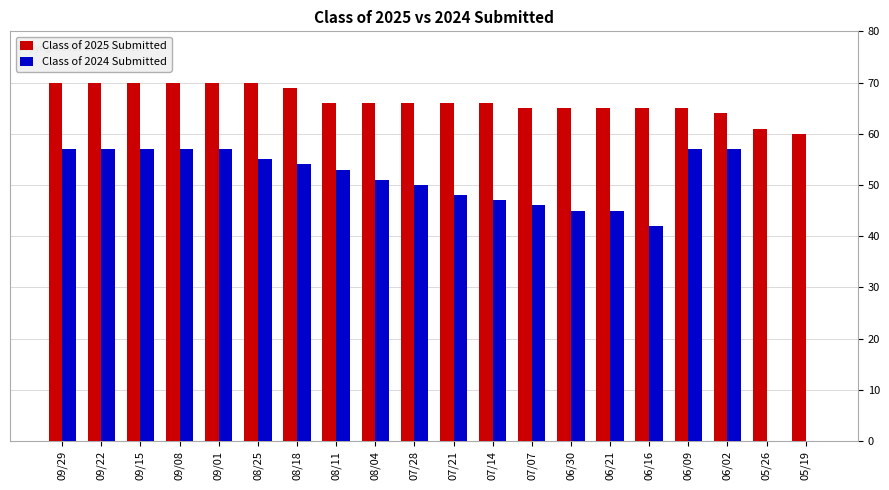

Which series has the largest total across all categories?

Class of 2025 Submitted